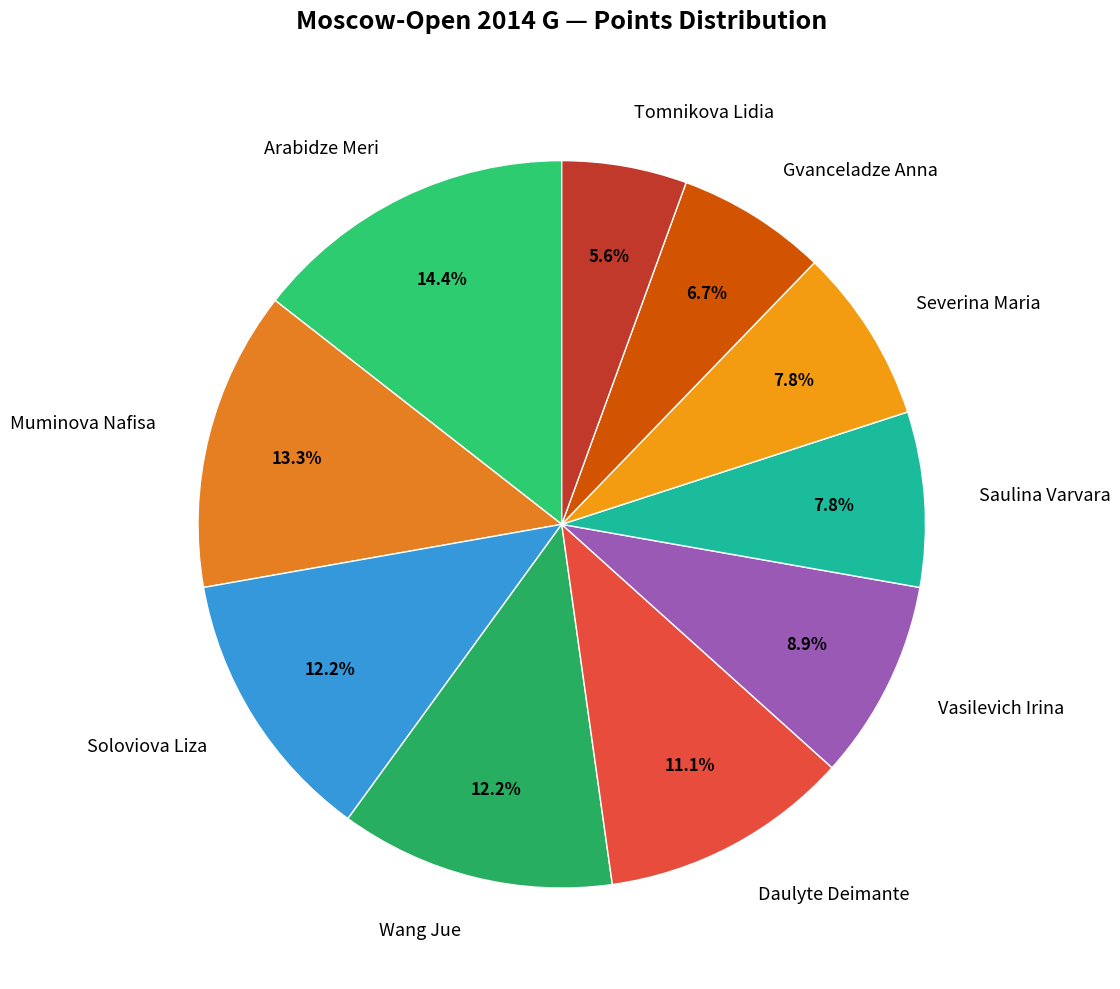

Which category has the biggest portion of the pie?

Arabidze Meri